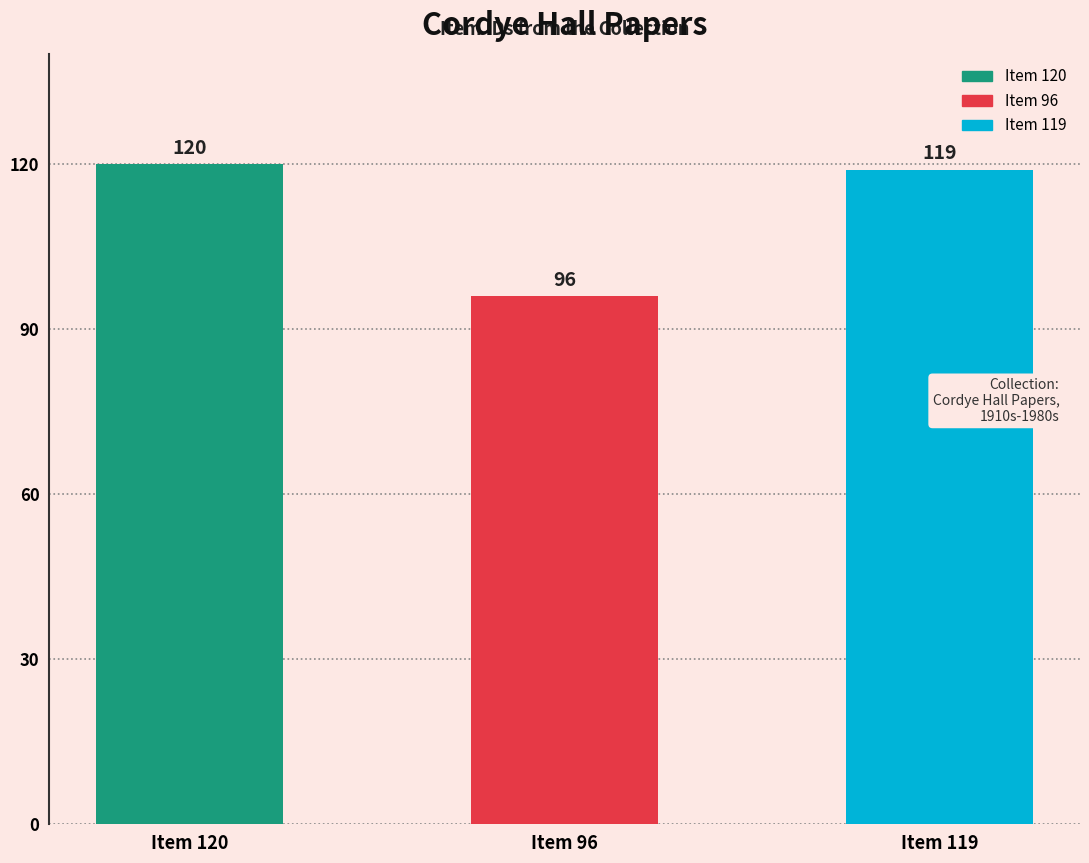

Which has a higher value, Item 120 or Item 96?

Item 120